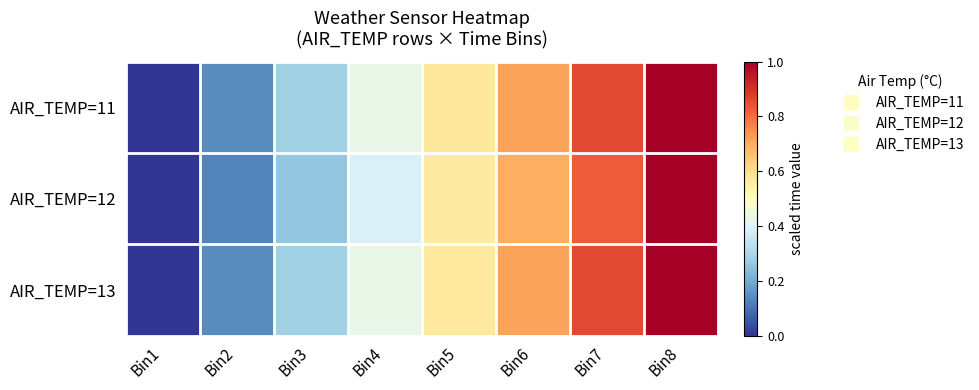

Reading right to left, transcribe all the data shown in this chart.

AIR_TEMP=11: Bin8=1.0	Bin7=0.9	Bin6=0.7	Bin5=0.6	Bin4=0.4	Bin3=0.3	Bin2=0.1	Bin1=0.0
AIR_TEMP=12: Bin8=1.0	Bin7=0.8	Bin6=0.7	Bin5=0.6	Bin4=0.4	Bin3=0.3	Bin2=0.1	Bin1=0.0
AIR_TEMP=13: Bin8=1.0	Bin7=0.9	Bin6=0.7	Bin5=0.6	Bin4=0.4	Bin3=0.3	Bin2=0.1	Bin1=0.0